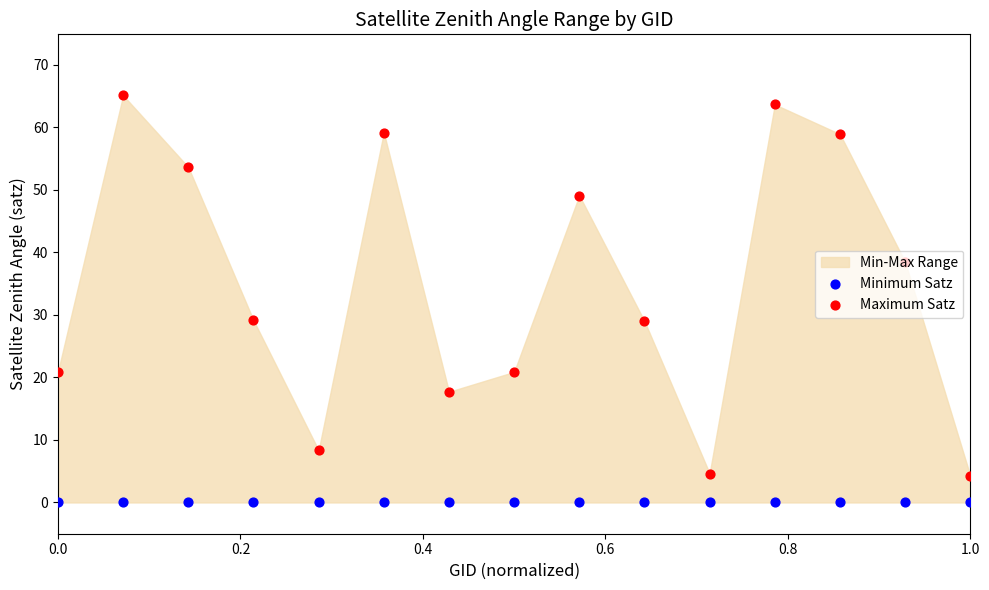

Which series contains the lowest Y value?

Minimum Satz